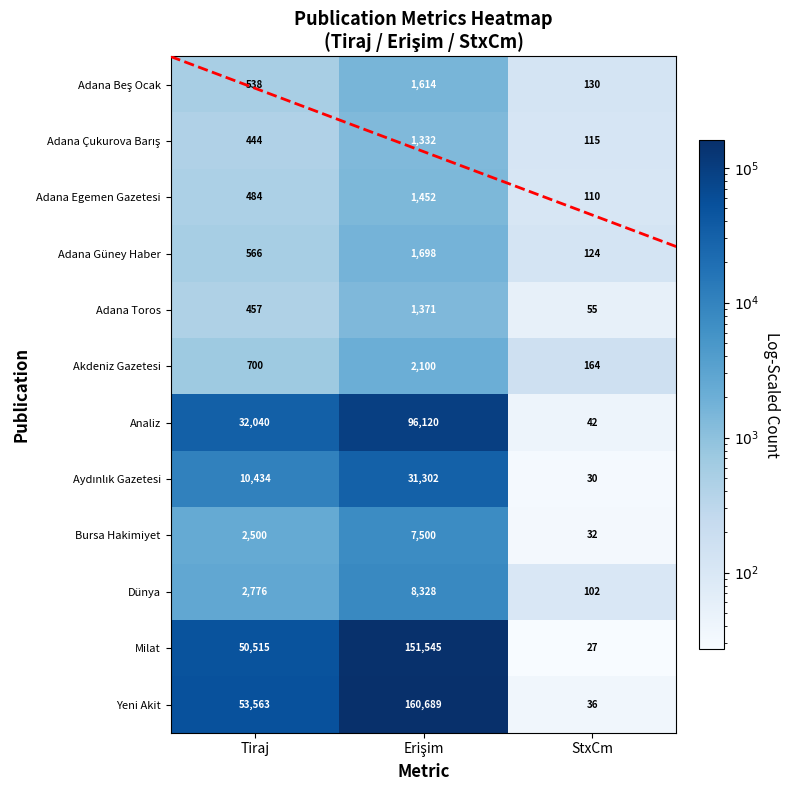

What is the smallest value displayed?

27